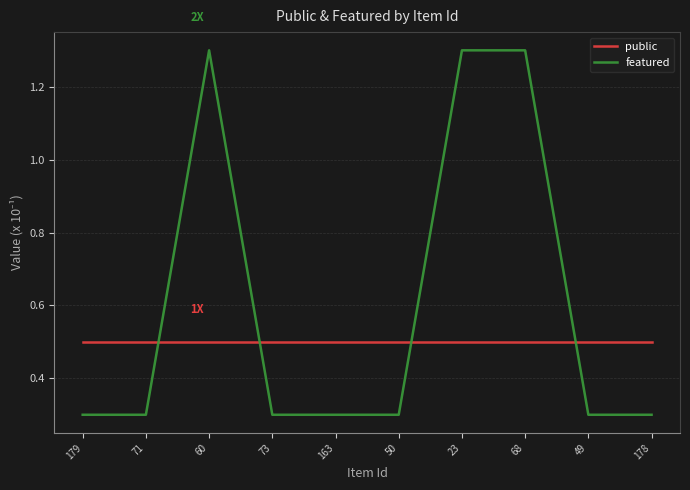

What position from the left is 71?

2